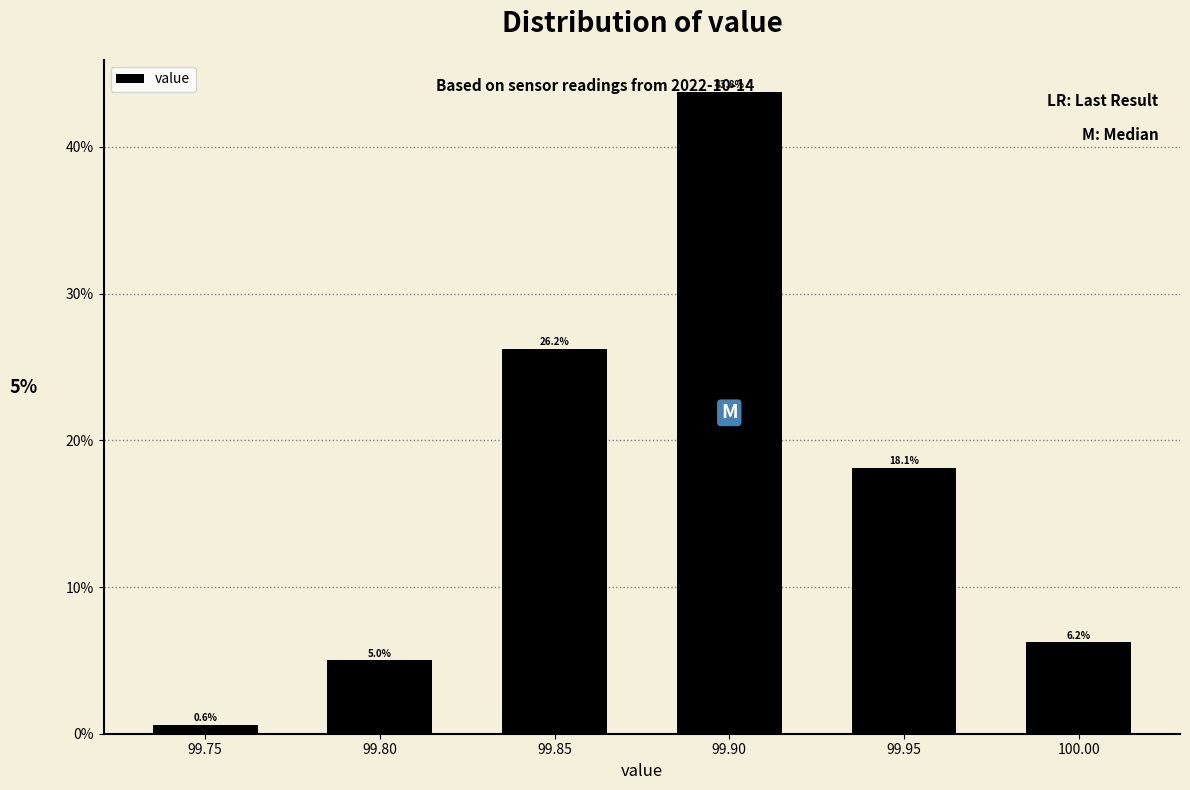

Rank the categories by value from lowest to highest.

99.75, 99.80, 100.00, 99.95, 99.85, 99.90